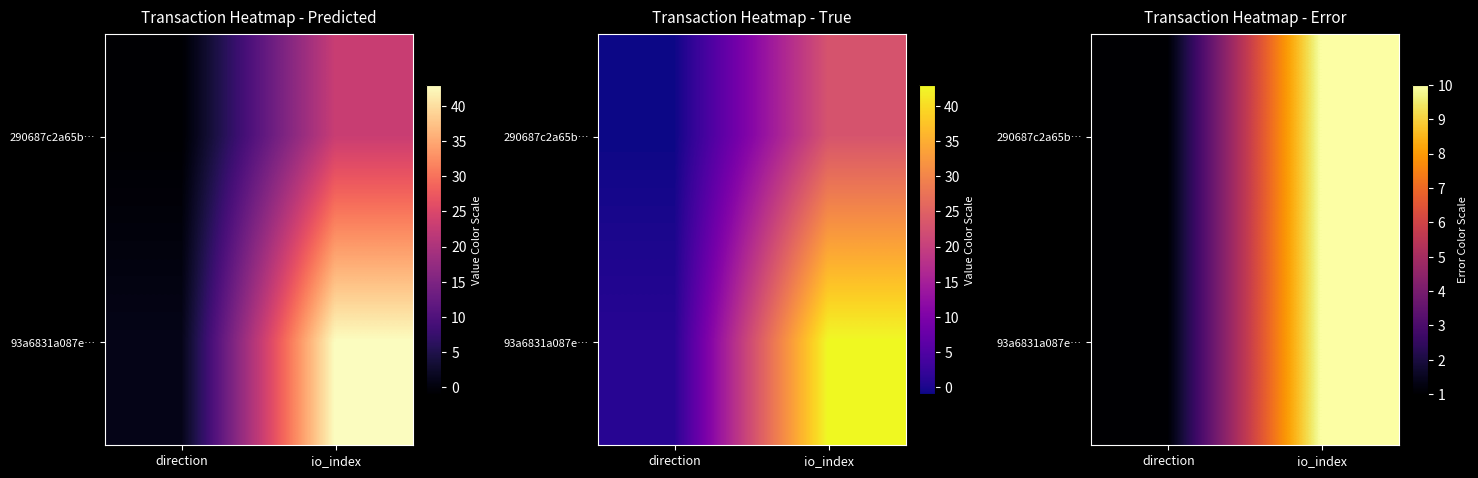

How many data points does each series have?

2